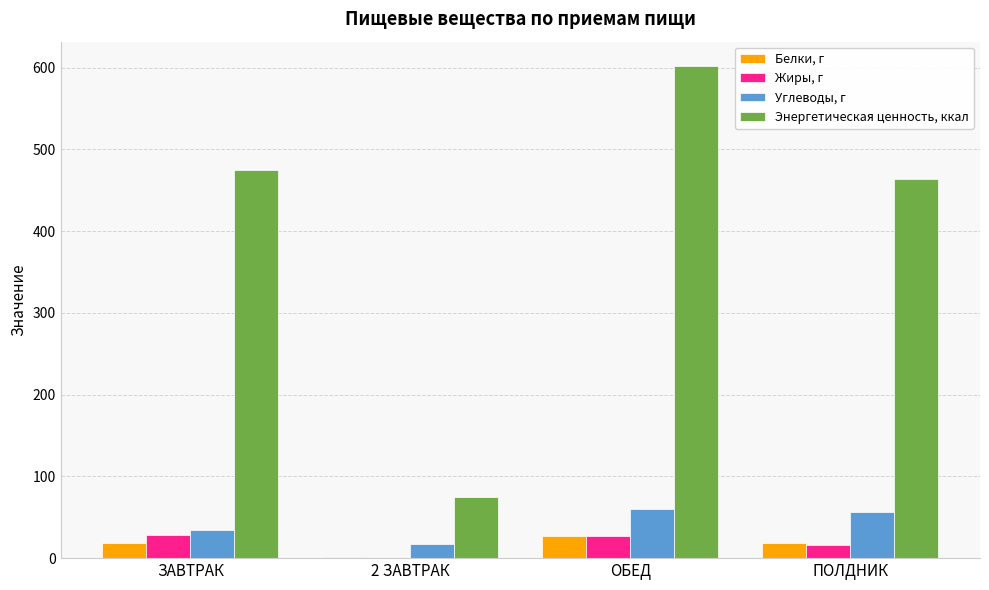

What is the approximate value of Энергетическая ценность, ккал at ЗАВТРАК?

474.8